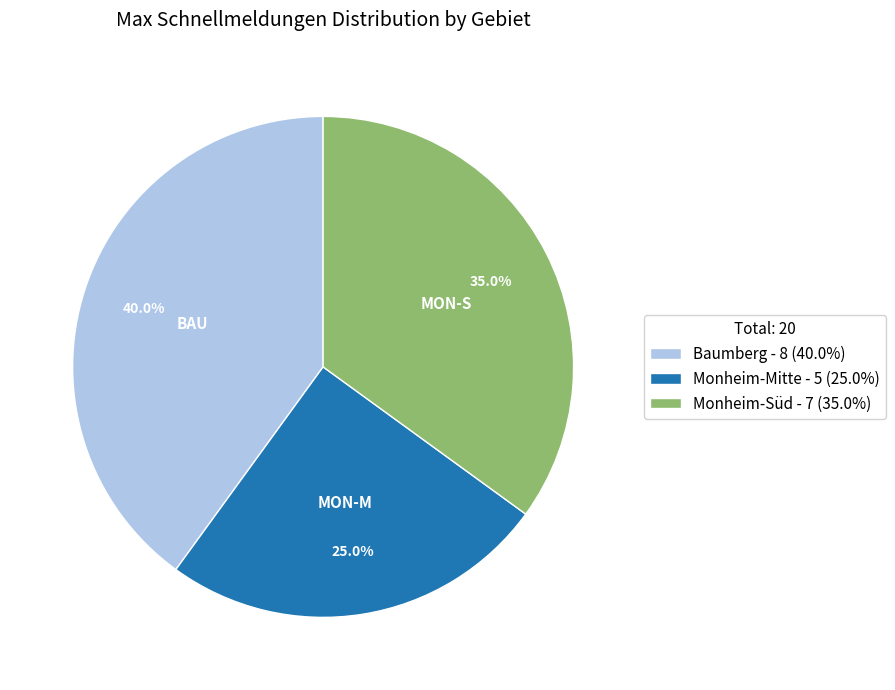

What portion of the pie excludes Baumberg?

60.0%